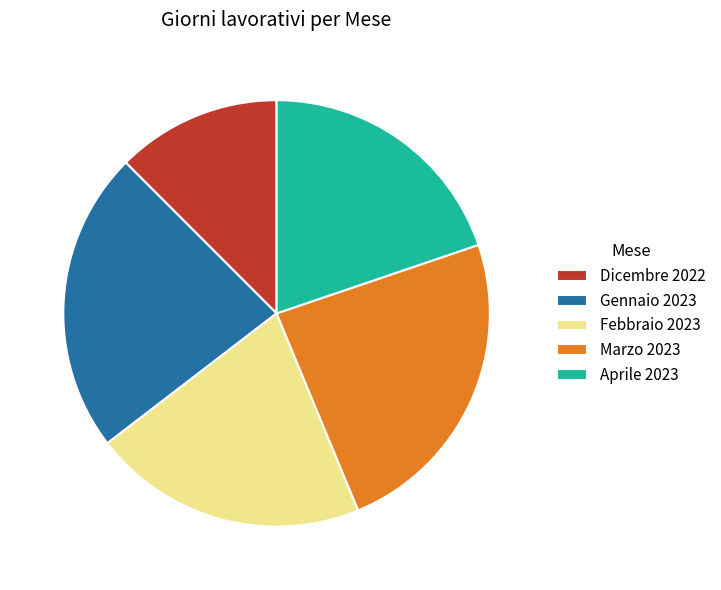

Count the number of slices in the pie.

5